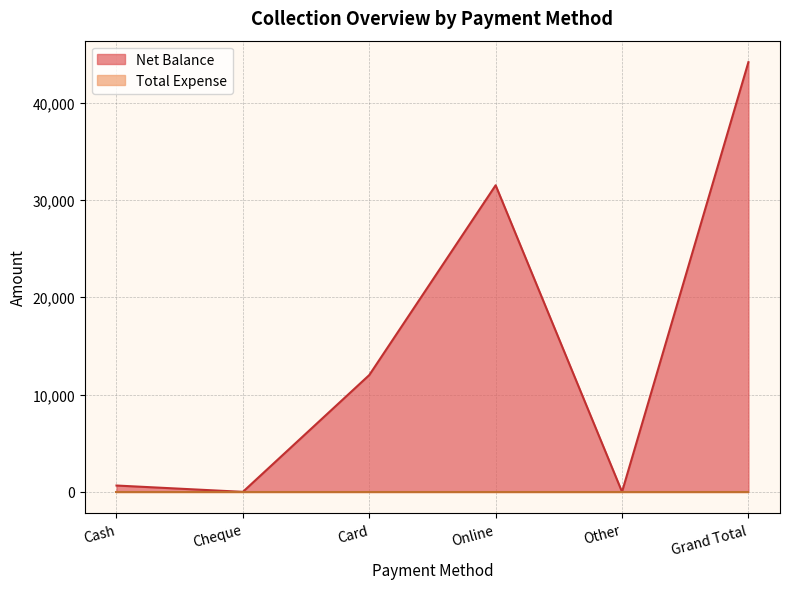

How many categories are shown in the chart?

6